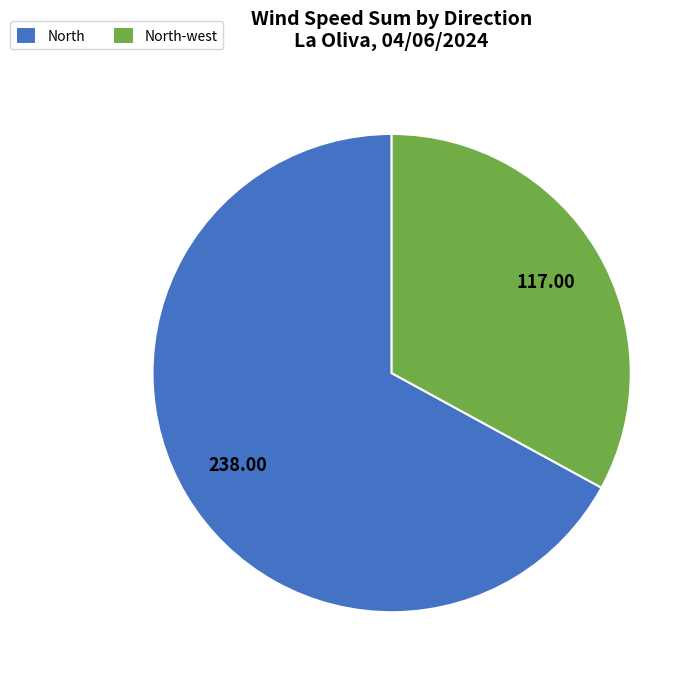

What is the ratio of the value at North-west to the value at North?

0.5